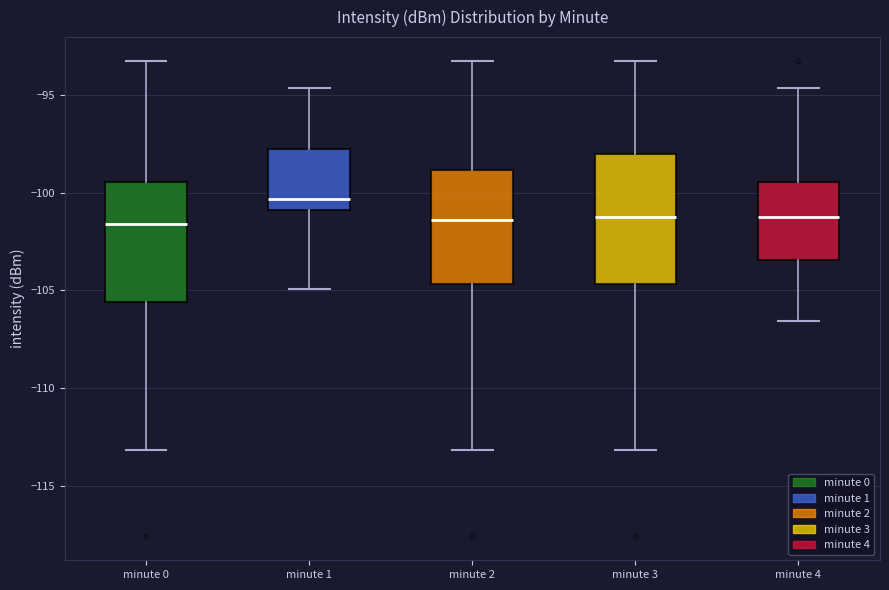

Where is the upper edge of the box for minute 2 on the y-axis? The values are not printed on the chart, so give them approximately, as read against the axis.

-99.0